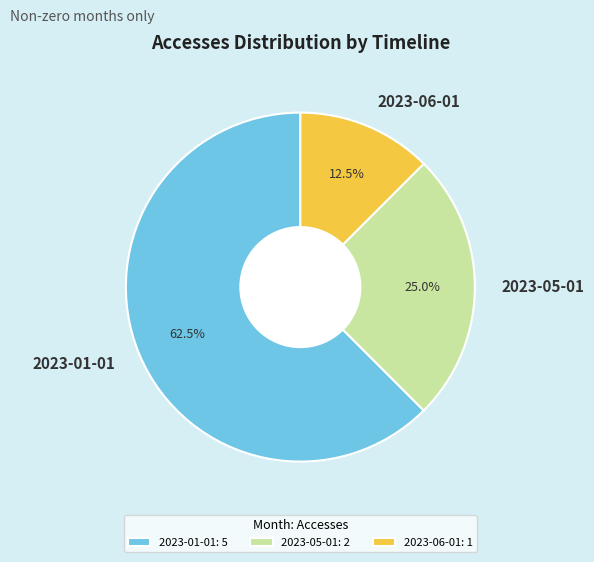

Approximately how many times larger is the value at 2023-05-01 compared to 2023-01-01?

0.4